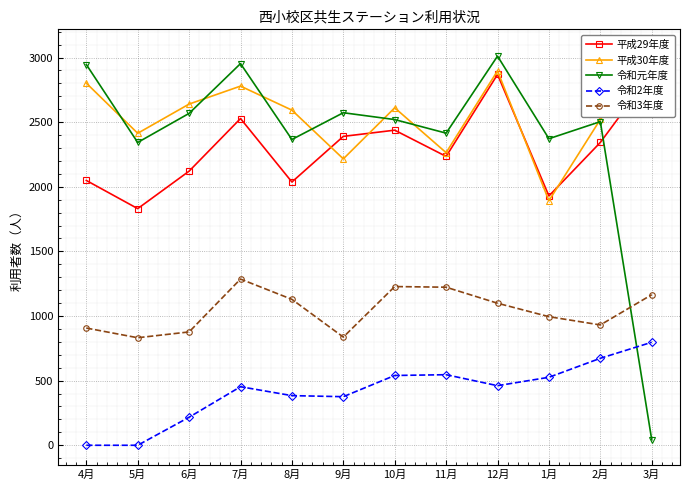

The value of 平成30年度 at 6月 is 674. True or false?

False